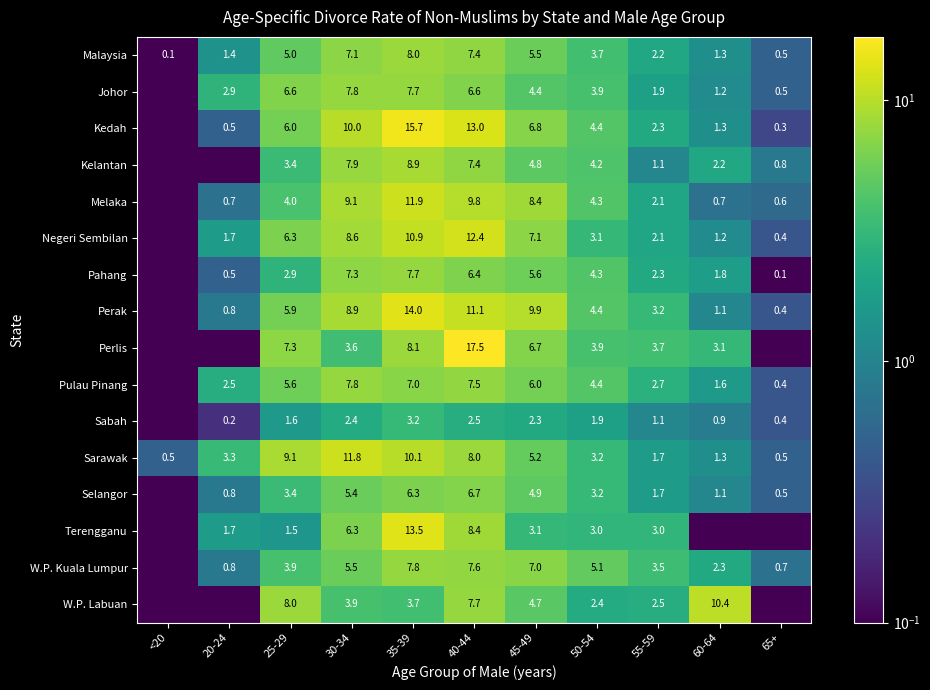

Rank the series at 45-49 from lowest to highest value.

Sabah, Terengganu, Johor, W.P. Labuan, Kelantan, Selangor, Sarawak, Malaysia, Pahang, Pulau Pinang, Perlis, Kedah, W.P. Kuala Lumpur, Negeri Sembilan, Melaka, Perak